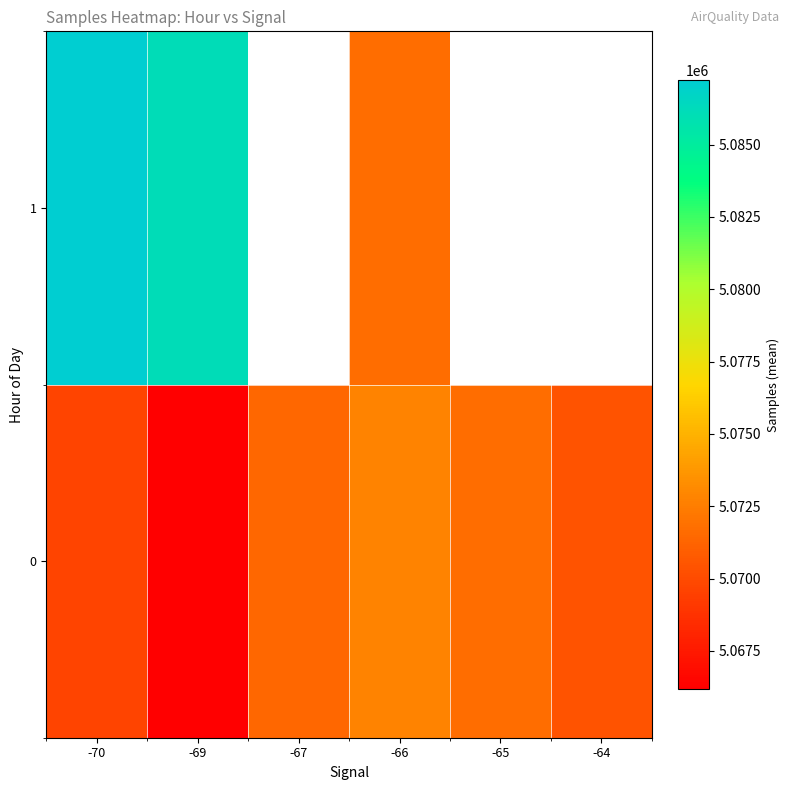

What is the minimum value for 1?

5071701.8